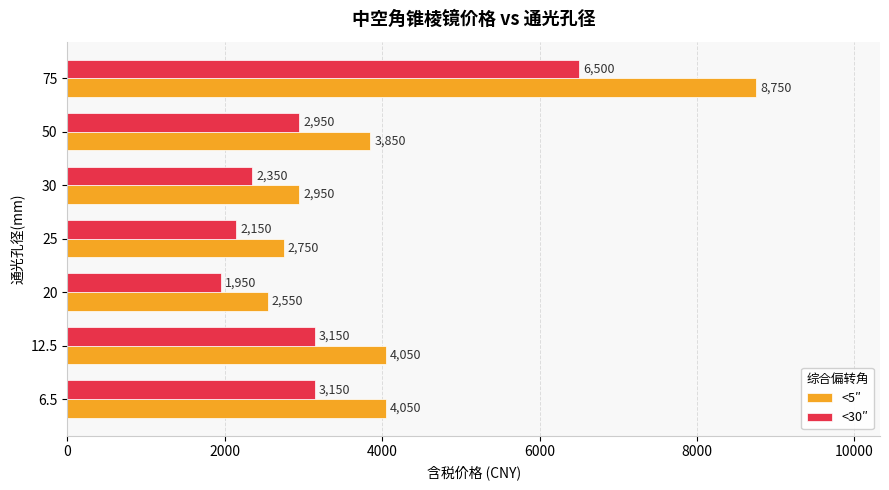

At which category is the sum across all series the highest?

75